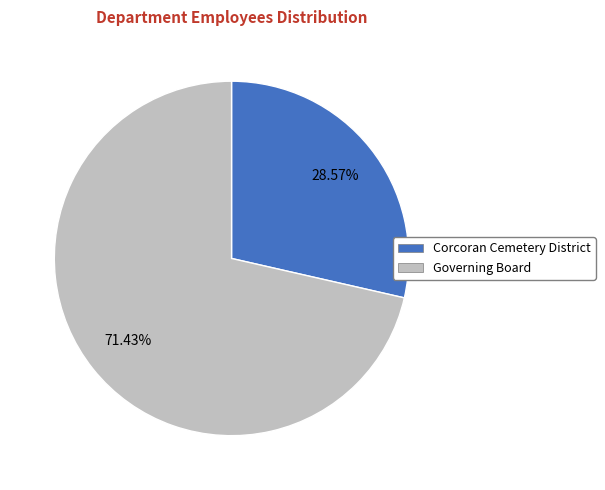

What percentage do Corcoran Cemetery District and Governing Board together represent?

100.0%